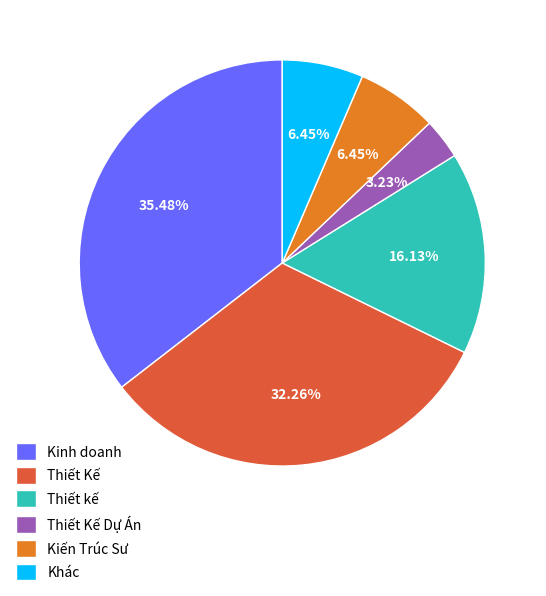

Is there any slice that represents more than half of the pie?

No